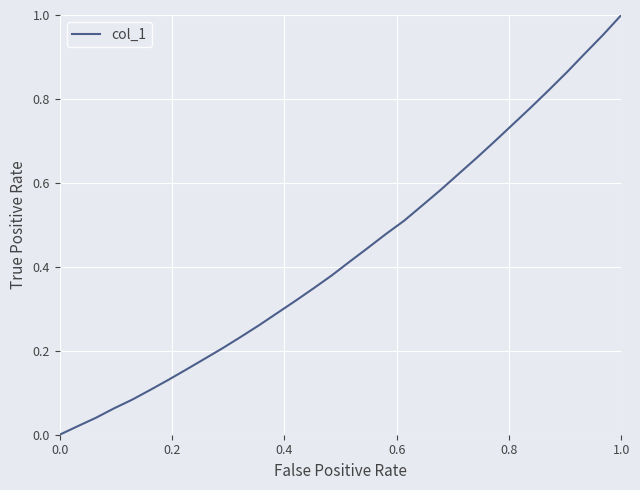

Reading right to left, list all the values displayed in this chart.

1.0	1.0	0.9	0.9	0.8	0.8	0.7	0.7	0.7	0.6	0.6	0.5	0.5	0.5	0.4	0.4	0.4	0.3	0.3	0.3	0.3	0.2	0.2	0.2	0.2	0.1	0.1	0.1	0.1	0.0	0.0	0.0